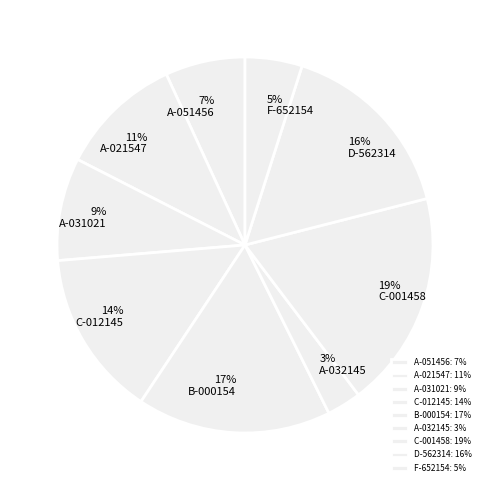

How many segments does this pie chart have?

9